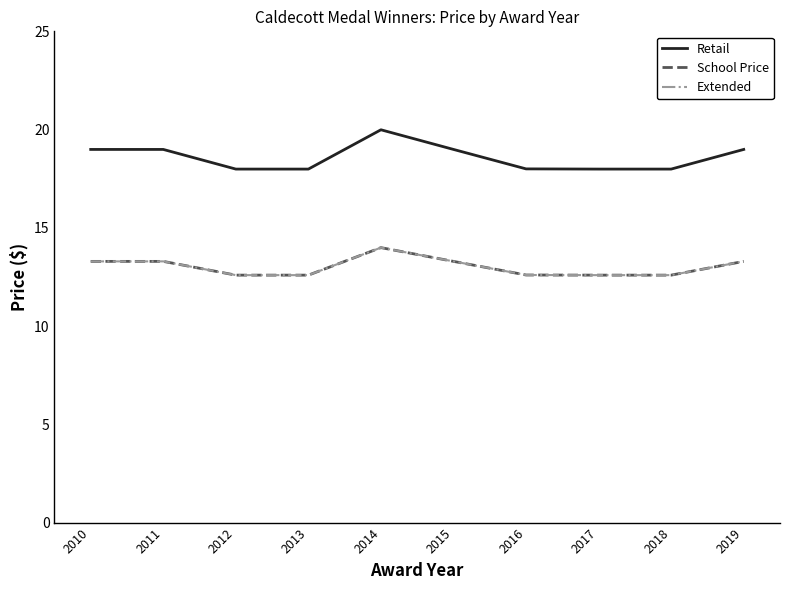

What is the sum of the School Price values at 2019 and 2012?

25.9